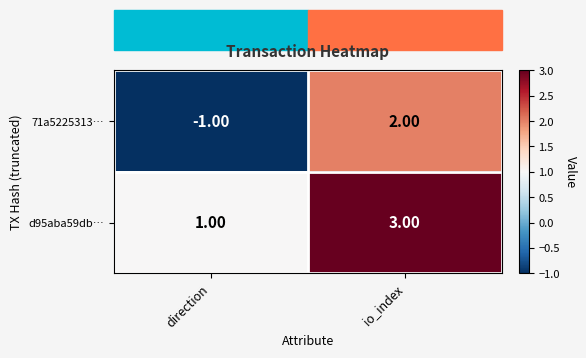

What is the difference between the maximum and minimum values in the 71a5225313… series?

3